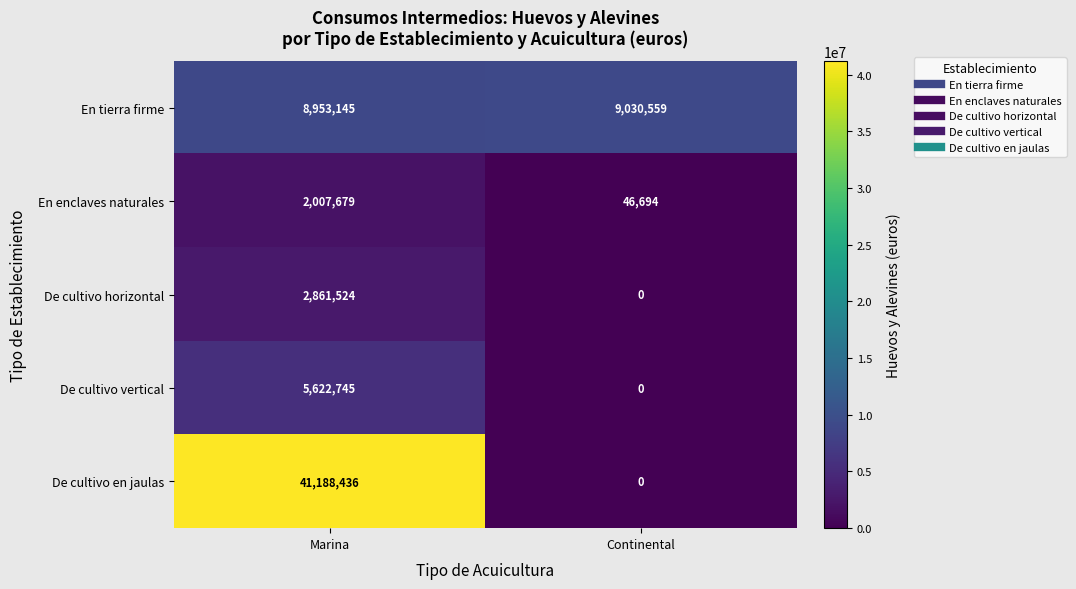

Which series changed the most between Marina and Continental?

De cultivo en jaulas